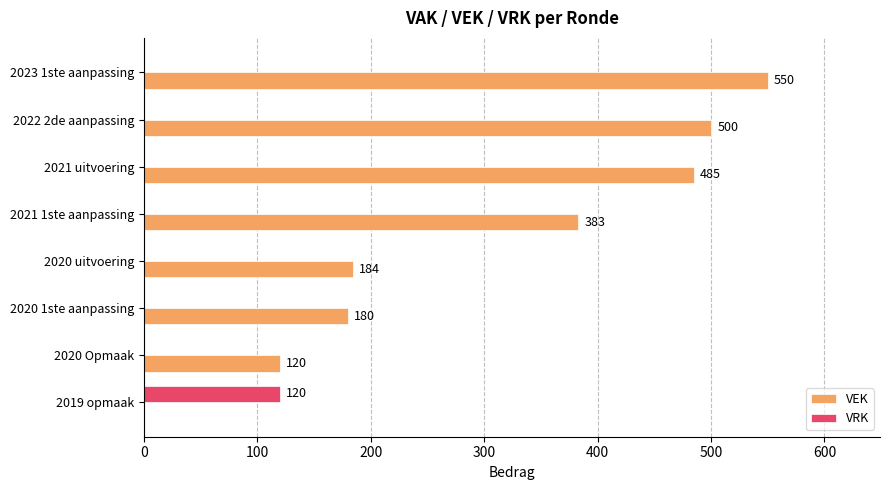

What is the maximum value shown in the chart?

550